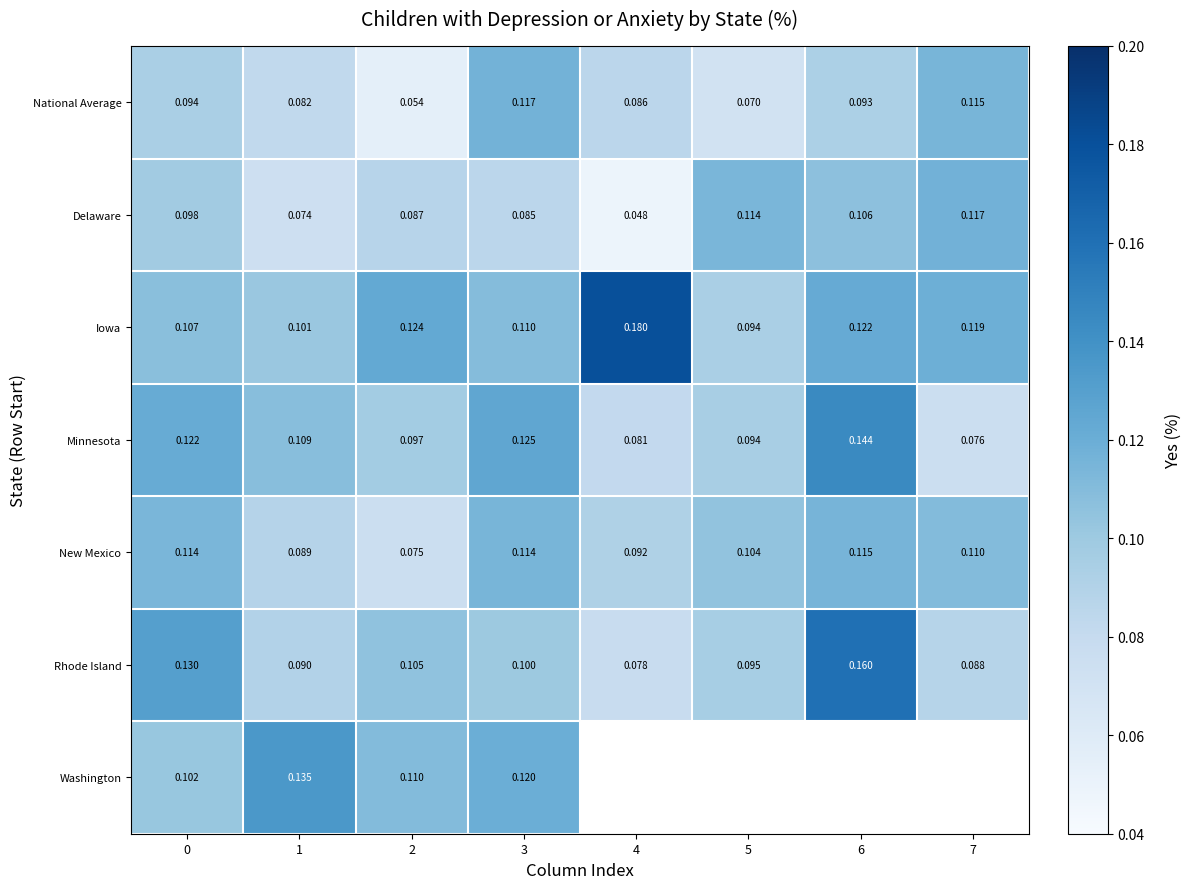

Read the Minnesota value at 5.

0.1